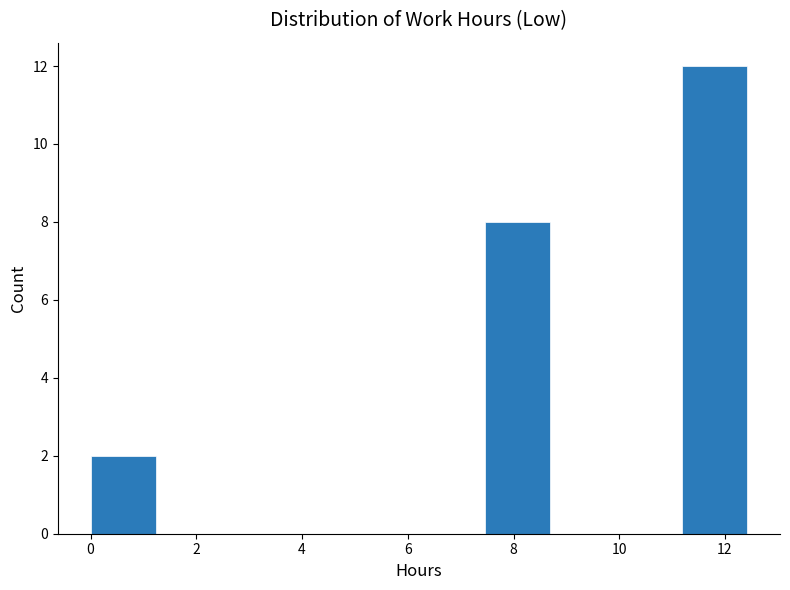

Reading left to right, list every bar in this chart as the range it spans on the x-axis followed by its height. Neither the bar edges nor the heights are printed on the chart, so give them approximately, as read against the axes.

0.0 to 1.2: 2
1.2 to 2.4: 0
2.4 to 3.8: 0
3.8 to 5.0: 0
5.0 to 6.2: 0
6.2 to 7.4: 0
7.4 to 8.6: 8
8.6 to 10.0: 0
10.0 to 11.2: 0
11.2 to 12.4: 12